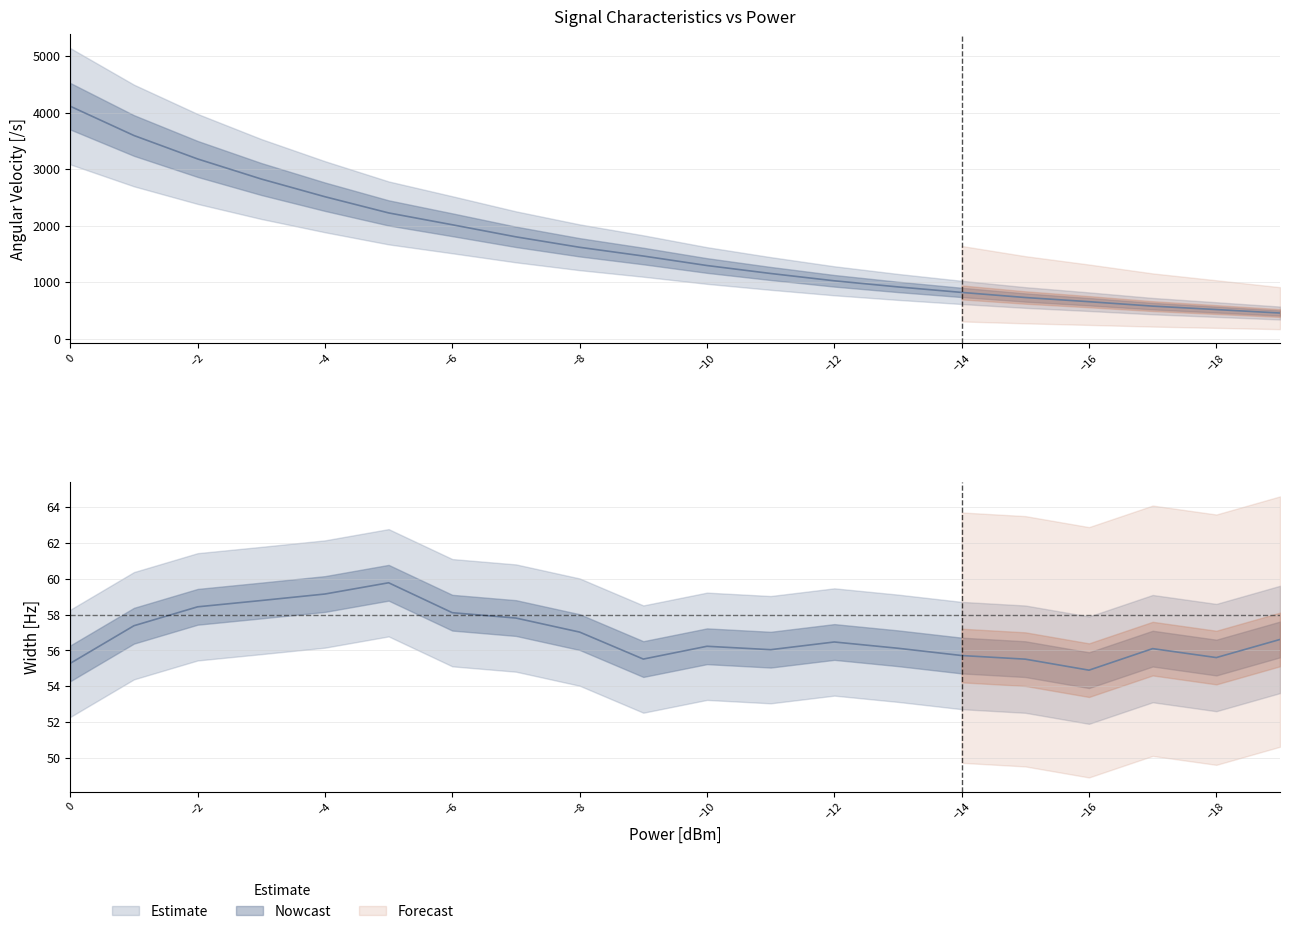

What is the average value of the Width [Hz] series?

56.8